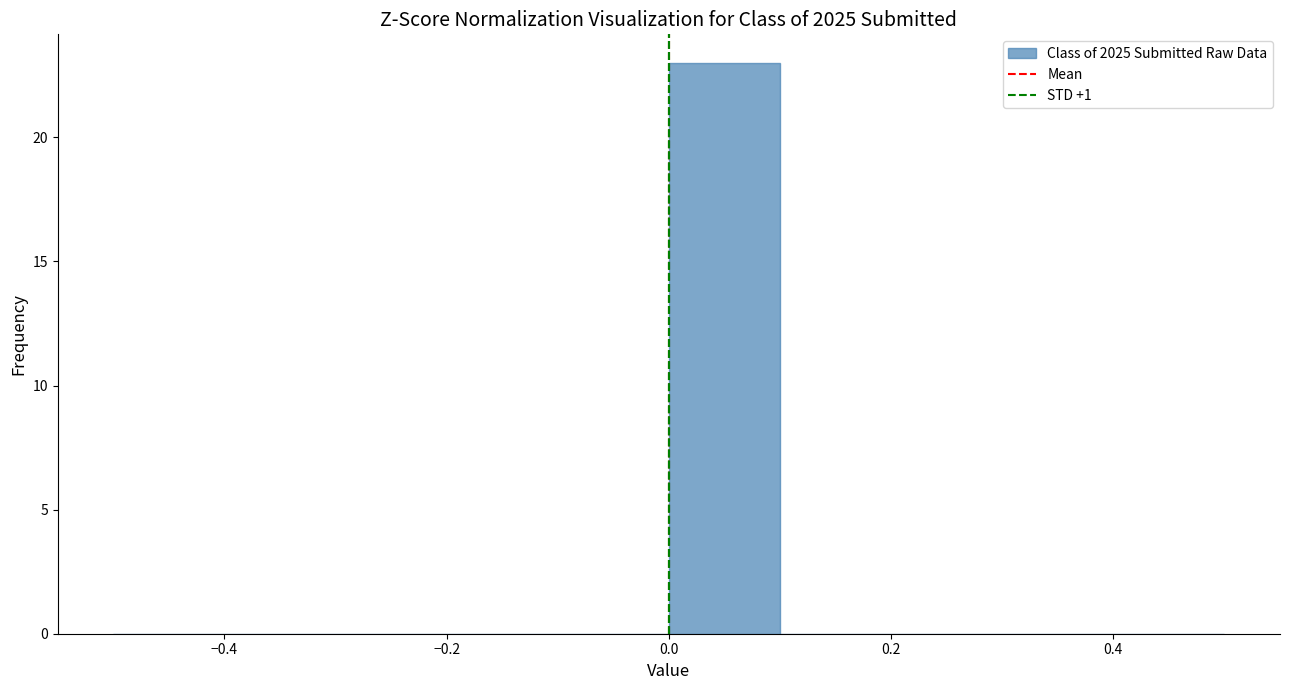

Over which range of the x-axis is the bar tallest?

0.0 to 0.1